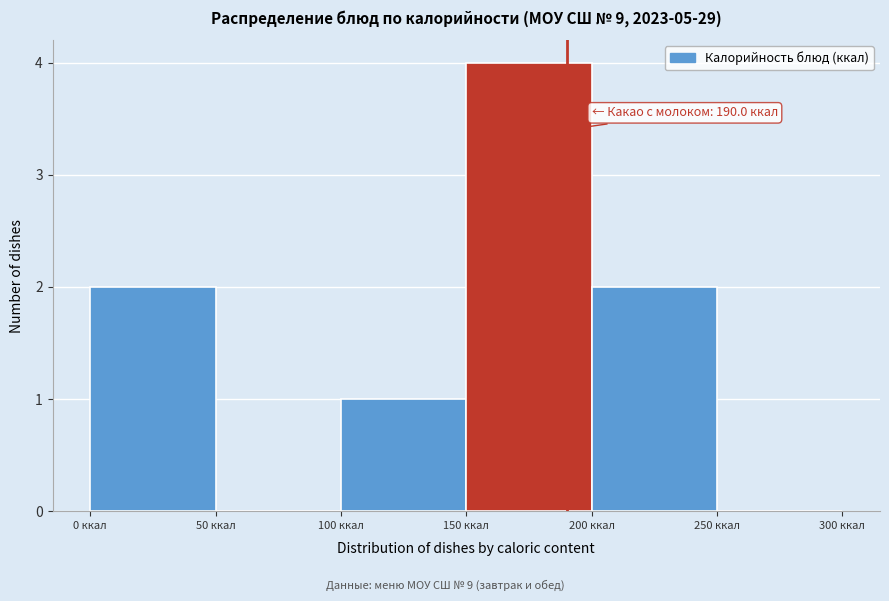

Which range on the x-axis has the tallest bar?

150 to 200